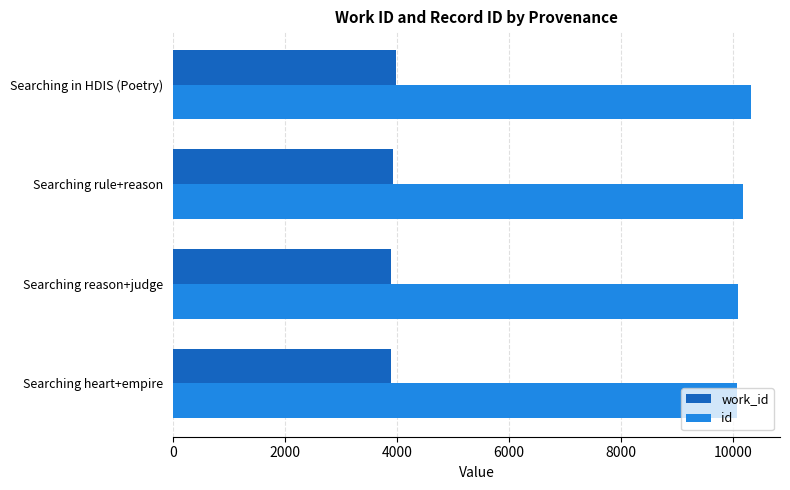

What is the sum of the id values at Searching reason+judge and Searching heart+empire?

20148